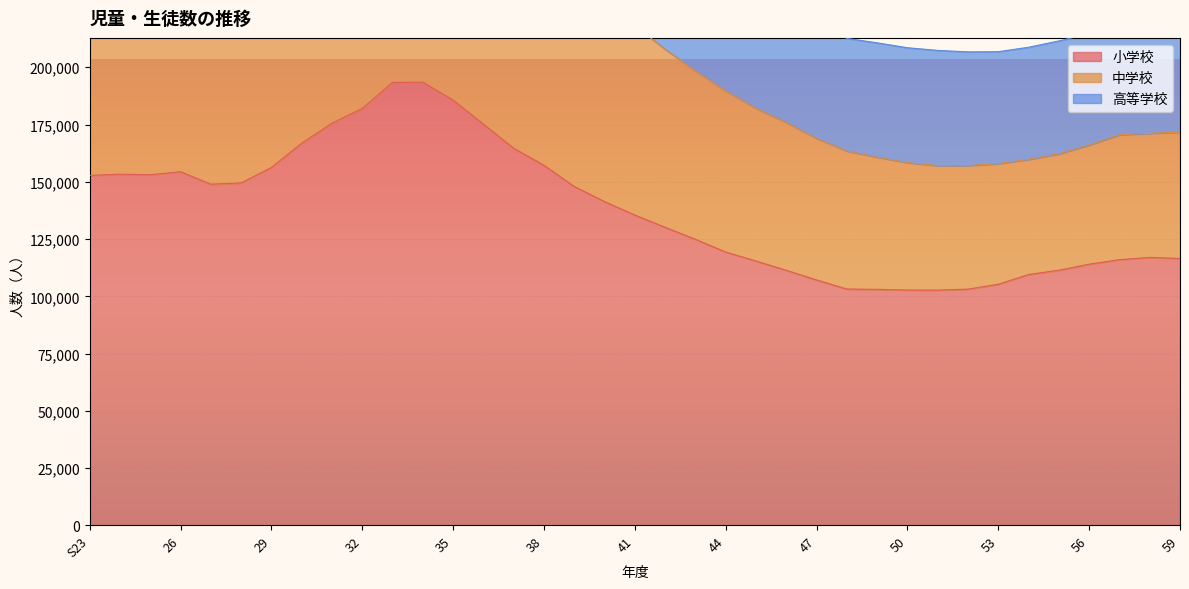

Reading left to right, transcribe all the data shown in this chart.

小学校: 152806	153319	153091	154405	148971	149517	156247	166860	175595	182023	193379	193481	185661	175173	164650	157200	147955	141357	135497	130151	124919	119341	115411	111378	107163	103202	103048	102761	102717	103149	105284	109533	111411	114048	116004	117004	116531
中学校: 64302	72656	74340	72094	70388	71539	76945	79095	77557	74032	67563	69709	79902	96533	102247	98269	92648	86802	82747	77707	73568	70394	66740	64571	61863	60246	57719	55613	54364	53939	52627	50268	50794	52015	54512	54180	55104
高等学校: 12846	17178	19530	20076	20510	22104	22483	22975	22221	25278	25948	26582	26643	26226	28522	35058	43037	50057	53183	54655	53281	51655	49852	49125	49255	49170	49903	50159	50289	49639	48893	48945	49300	48561	46287	46869	47924